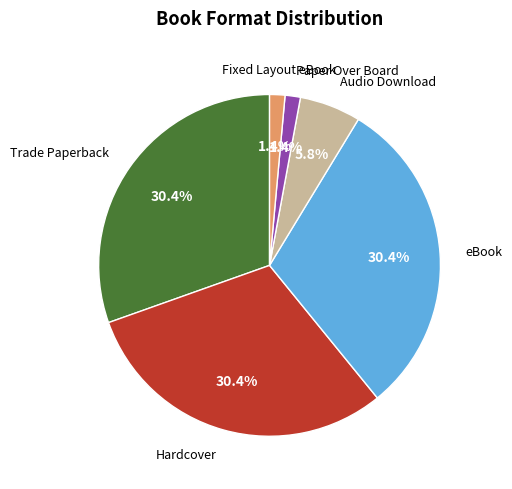

Count the number of slices in the pie.

6